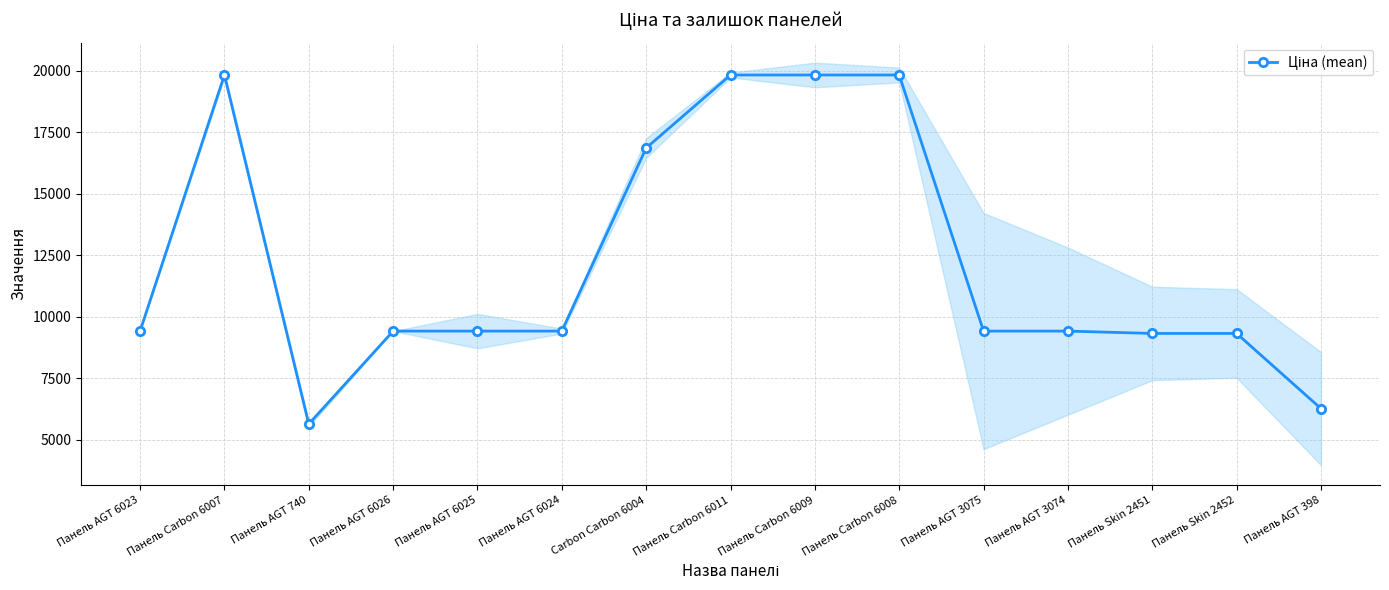

What is the ratio of the value at Панель Carbon 6011 to the value at Панель Carbon 6007?

1.0